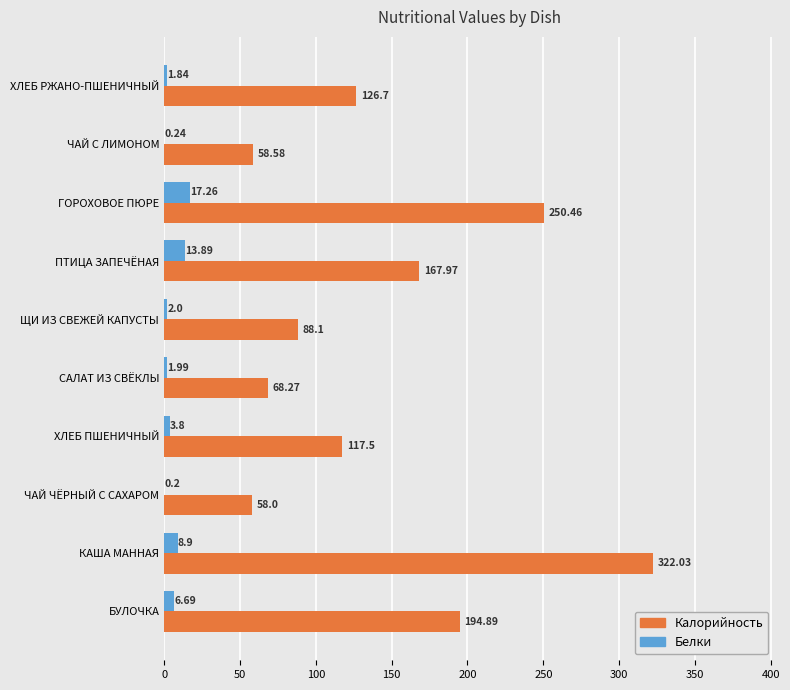

How many values in the Белки series exceed 3?

5